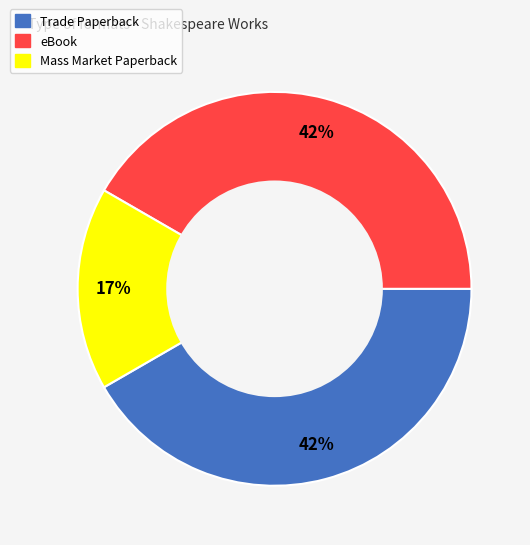

True or false: Trade Paperback accounts for 51% of the total.

False